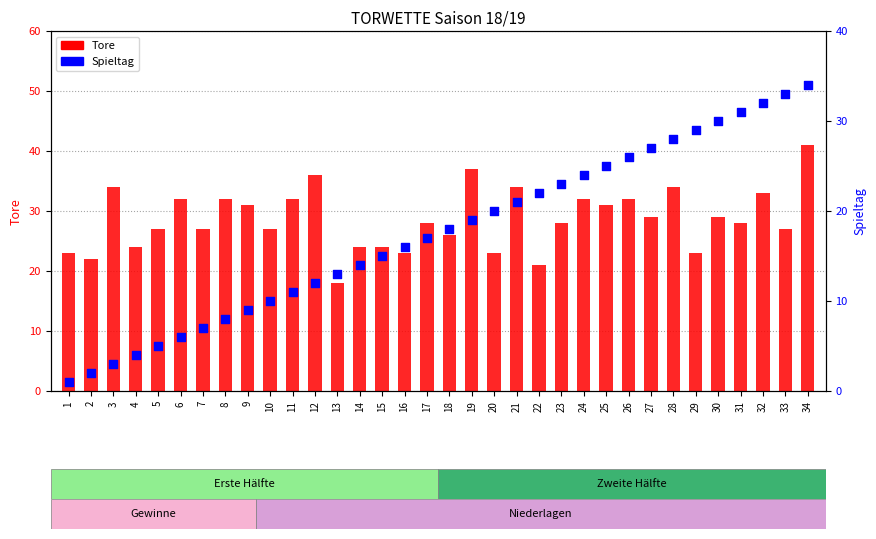

Which series has the largest total across all categories?

Tore